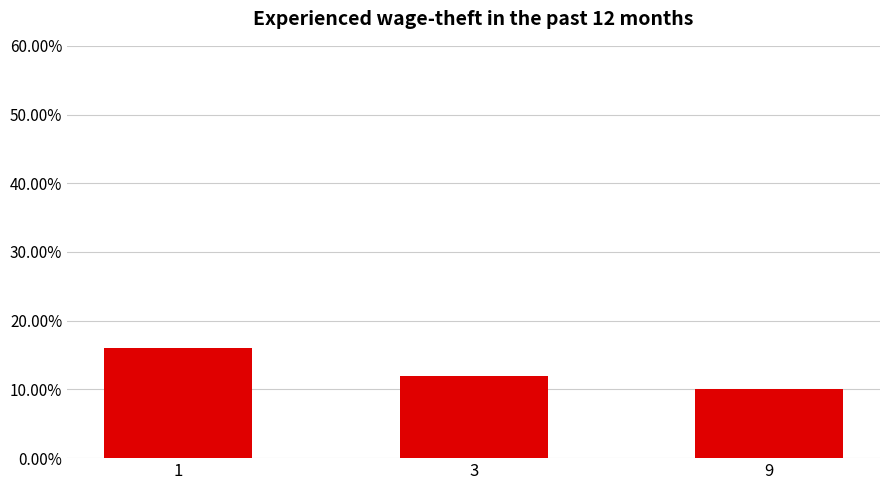

Does the chart contain stacked bars?

No